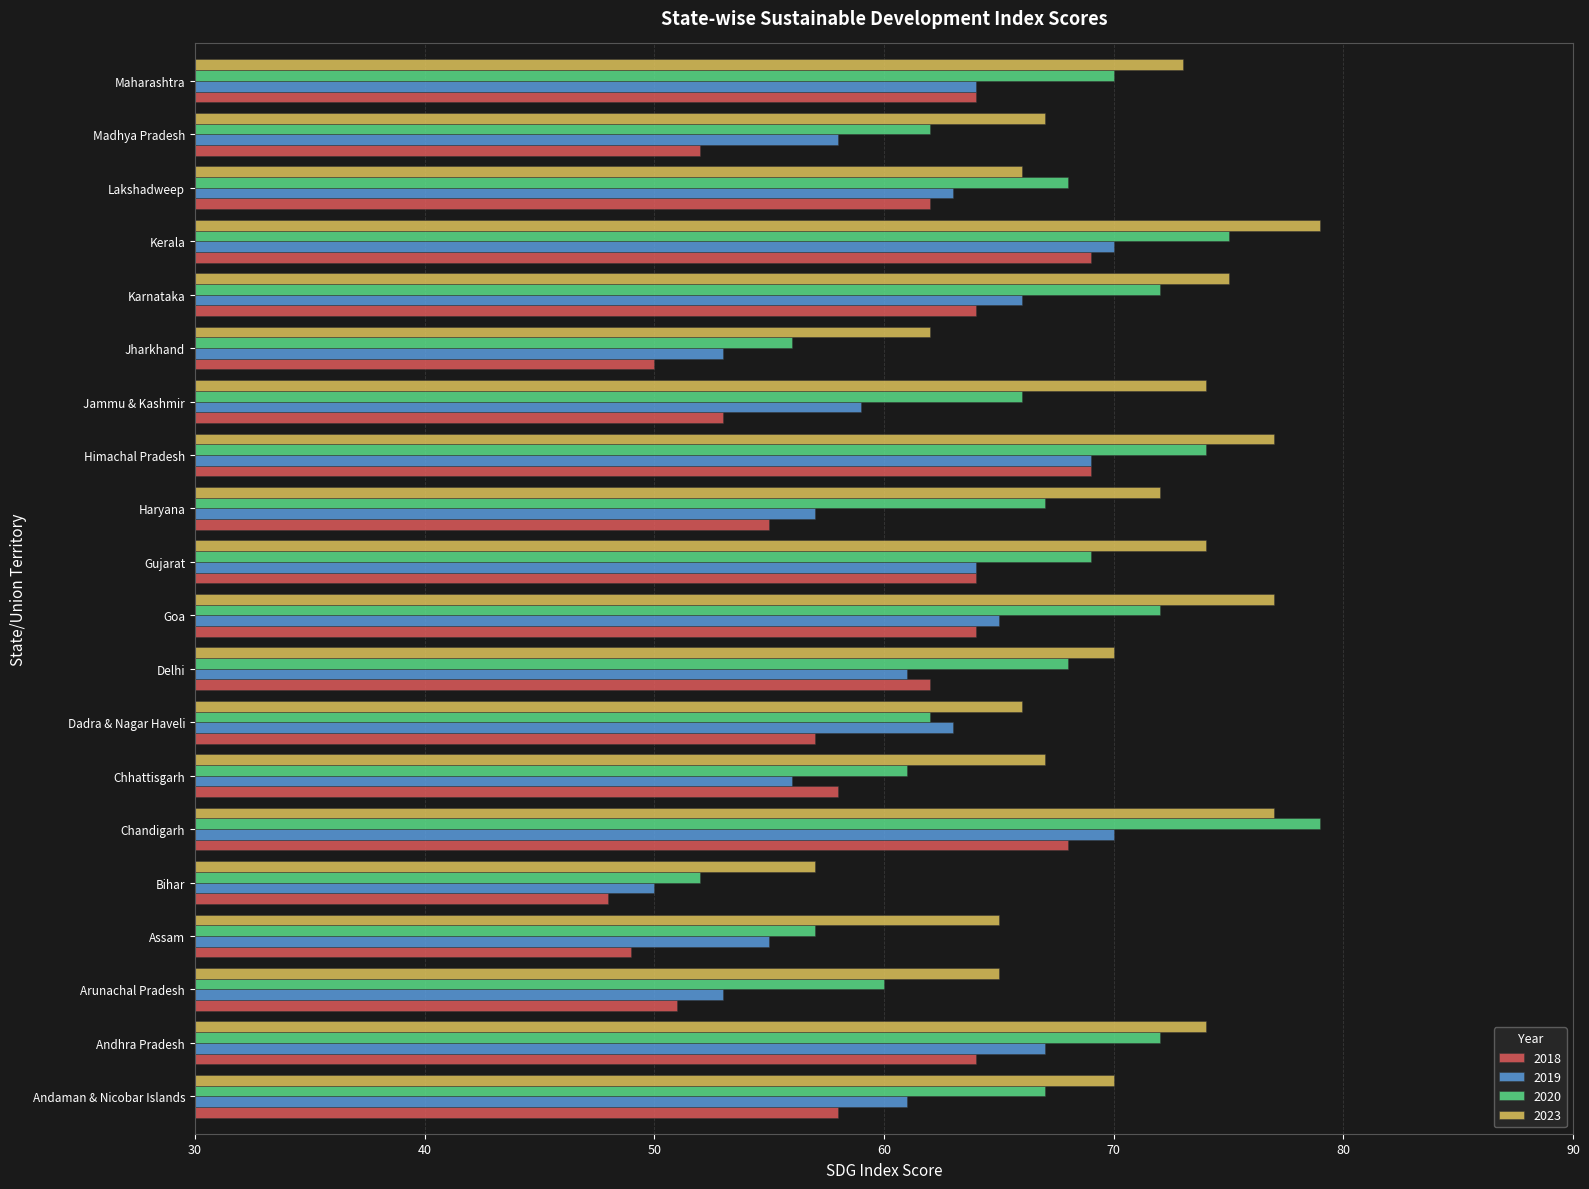

What is the difference between the 2018 values at Lakshadweep and Haryana?

7